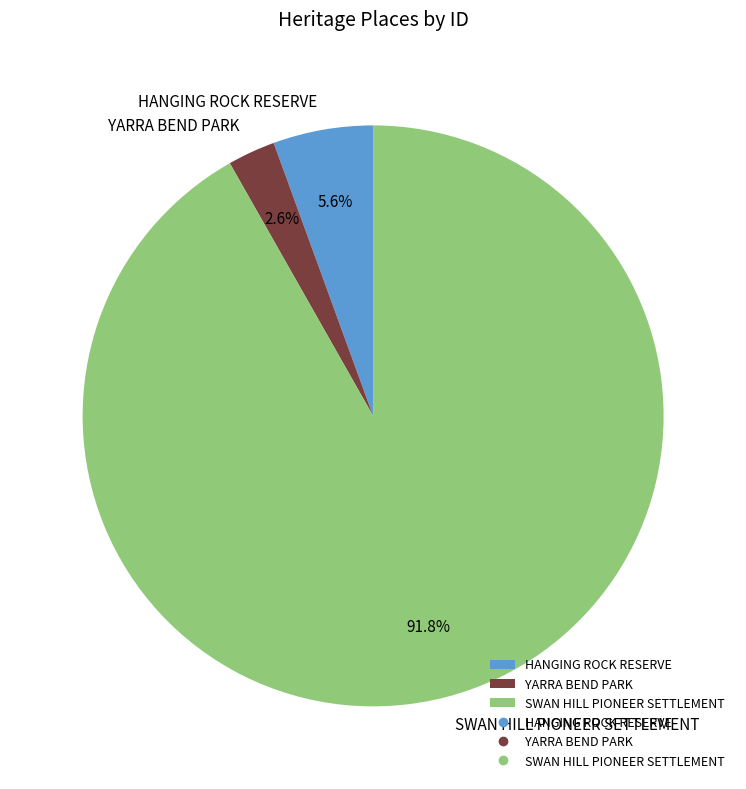

To the nearest percent, what portion does HANGING ROCK RESERVE represent?

6%